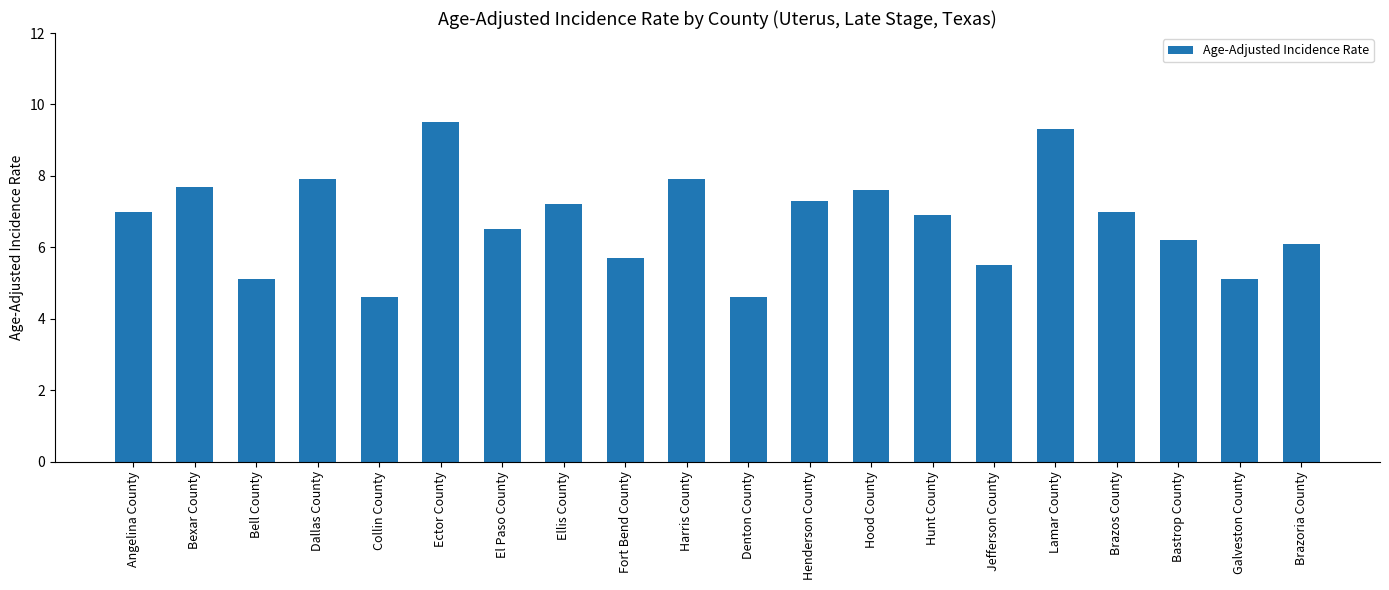

What is the approximate value at El Paso County?

6.5